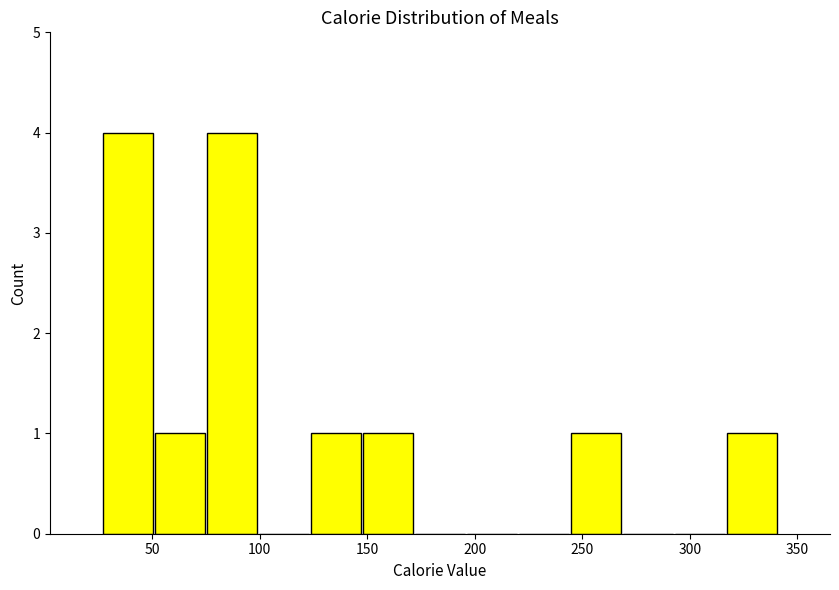

Reading left to right, transcribe this chart: for each bar, give the range it covers on the x-axis and its height. Neither the bar edges nor the heights are printed on the chart, so give them approximately, as read against the axes.

25 to 50: 4
50 to 75: 1
75 to 100: 4
100 to 125: 0
125 to 150: 1
150 to 170: 1
170 to 195: 0
195 to 220: 0
220 to 245: 0
245 to 270: 1
270 to 295: 0
295 to 315: 0
315 to 340: 1